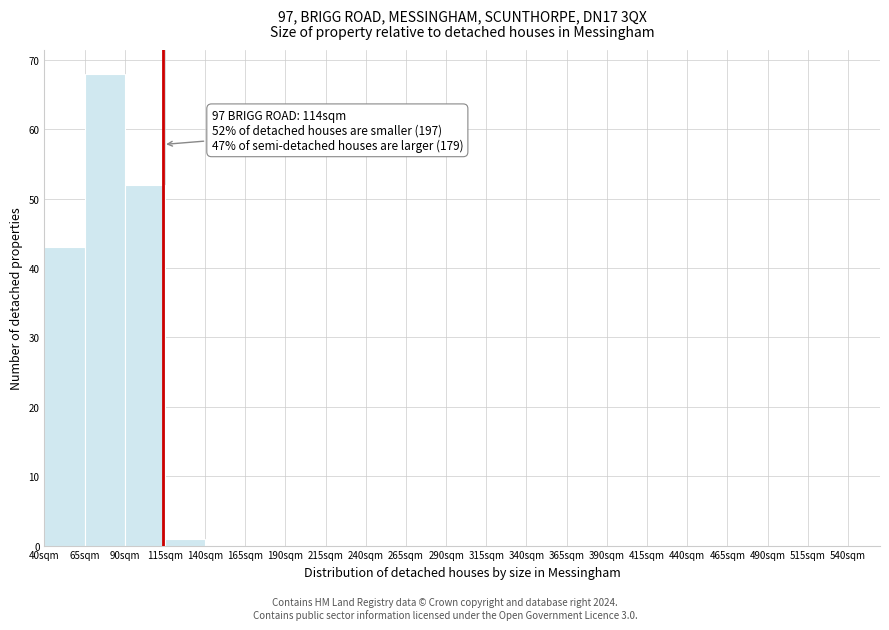

Over which range of the x-axis is the bar tallest?

65 to 90